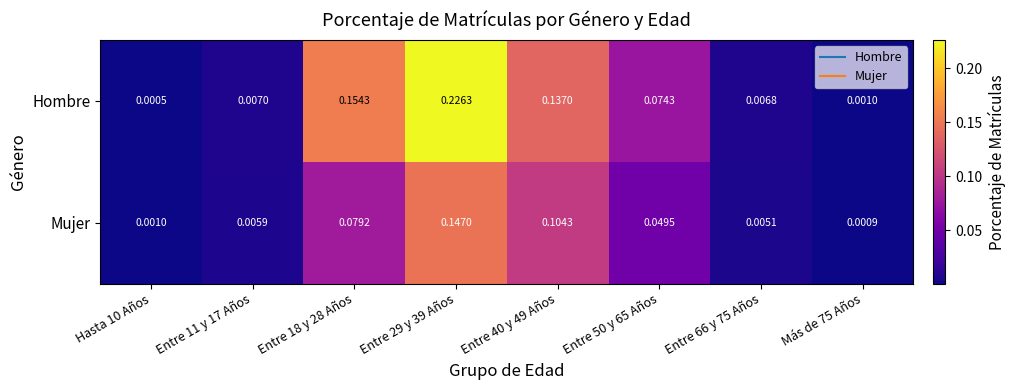

List the series in order of their overall mean, lowest first.

Mujer, Hombre